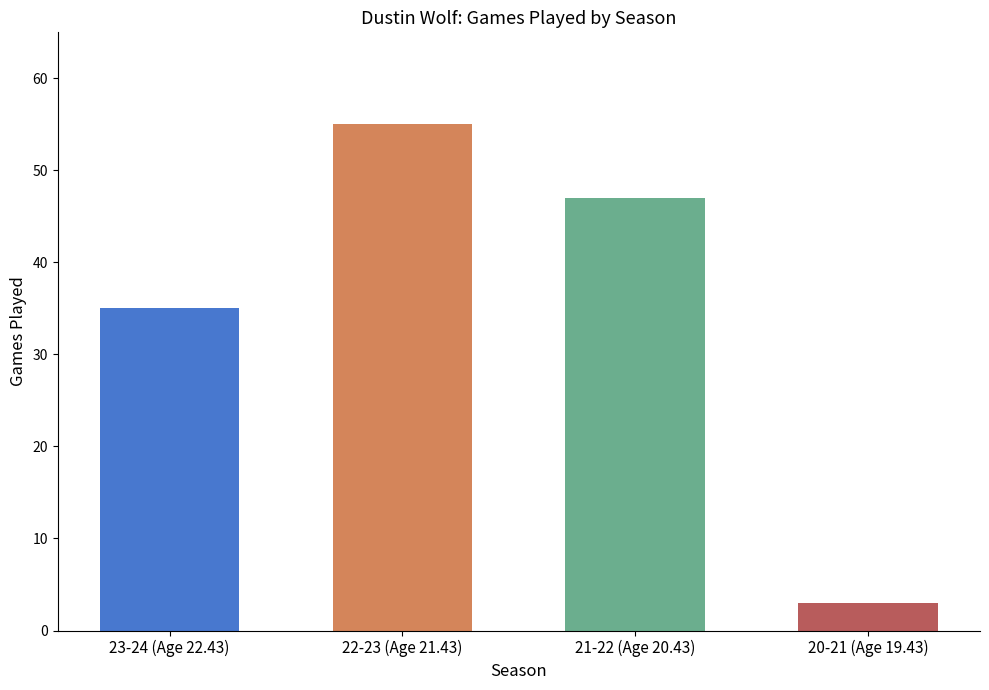

Are the bars horizontal?

No